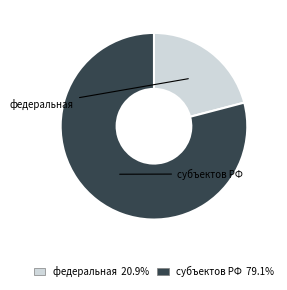

Which has a higher value, субъектов РФ or федеральная?

субъектов РФ